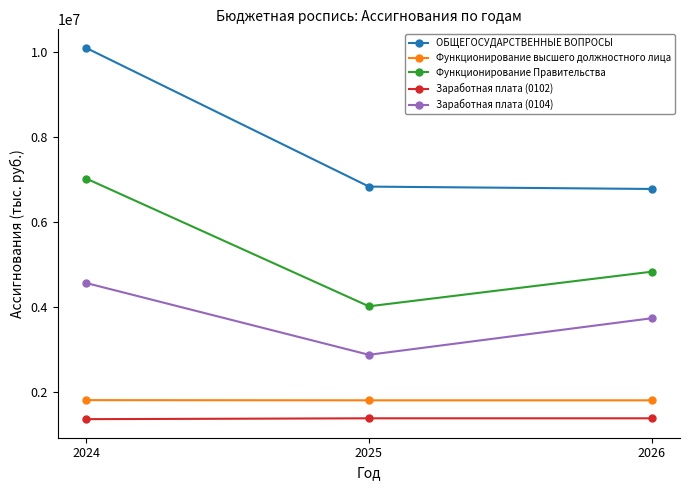

List the labels in order of Функционирование Правительства value, largest first.

2024, 2026, 2025